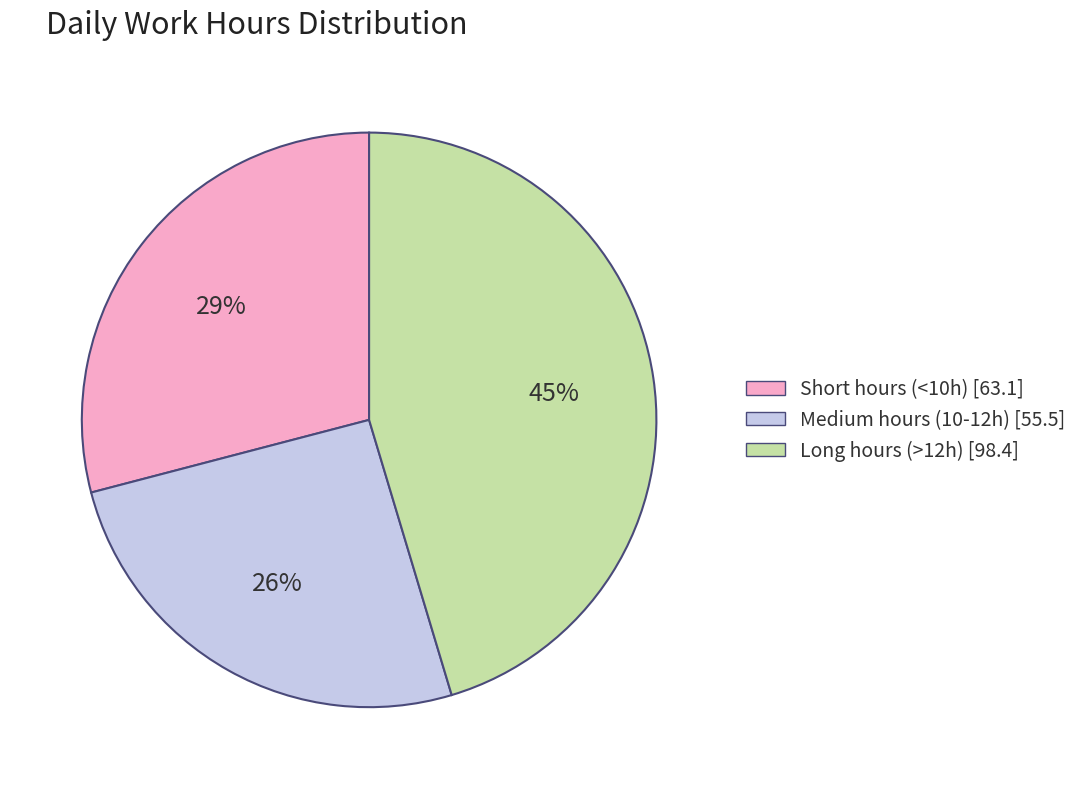

True or false: Long hours (>12h) [98.4] accounts for 45% of the total.

True